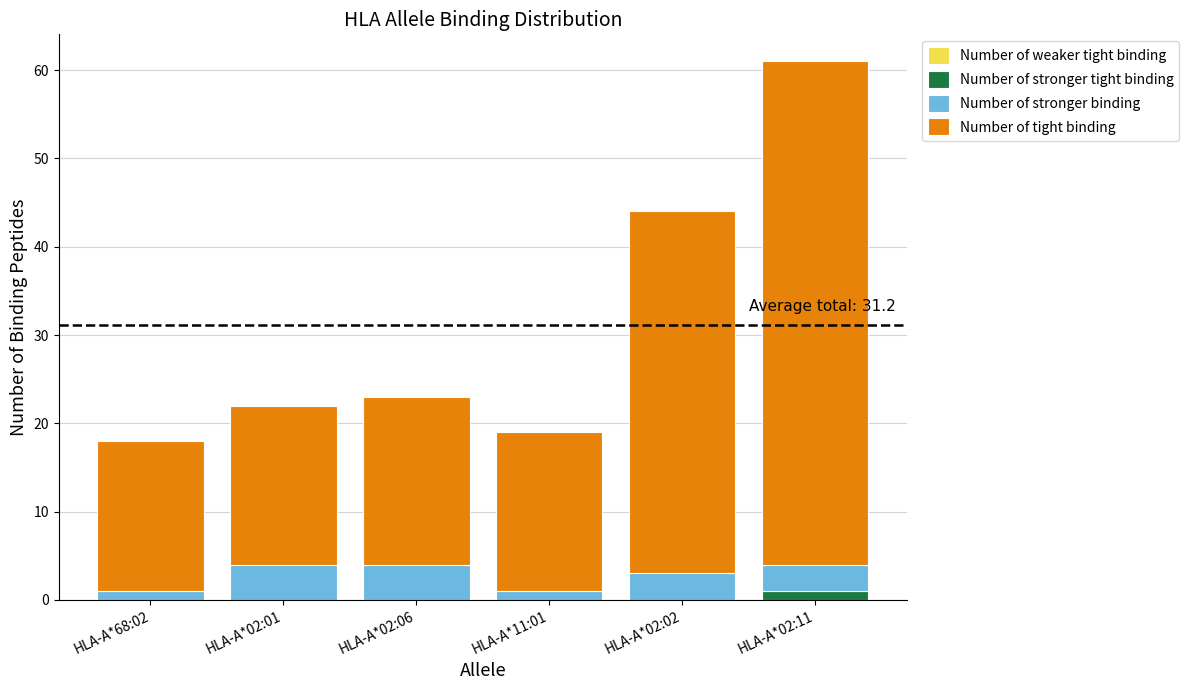

Is it true that Number of stronger tight binding equals 0 at HLA-A*68:02?

True